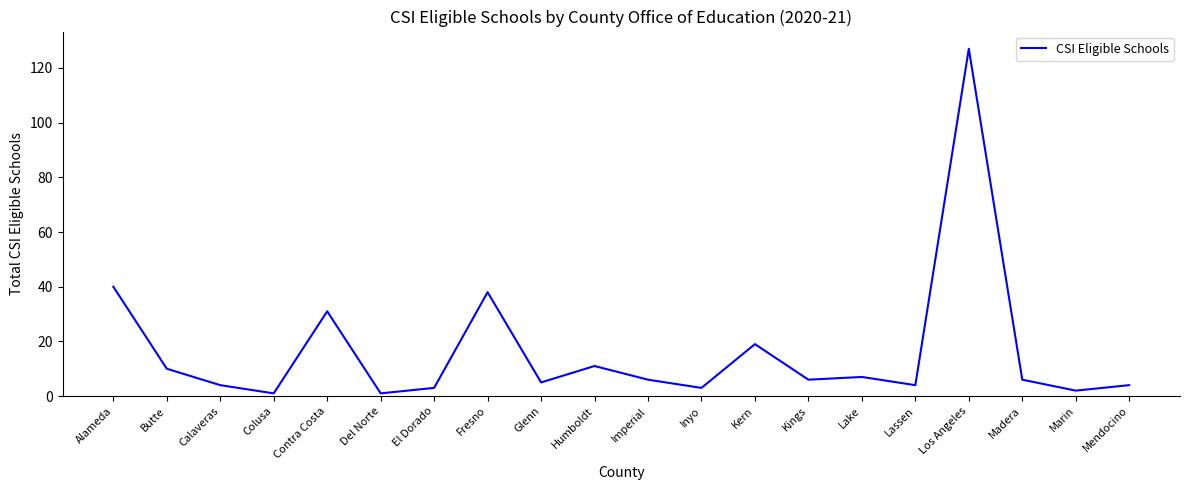

What is the average value?

16